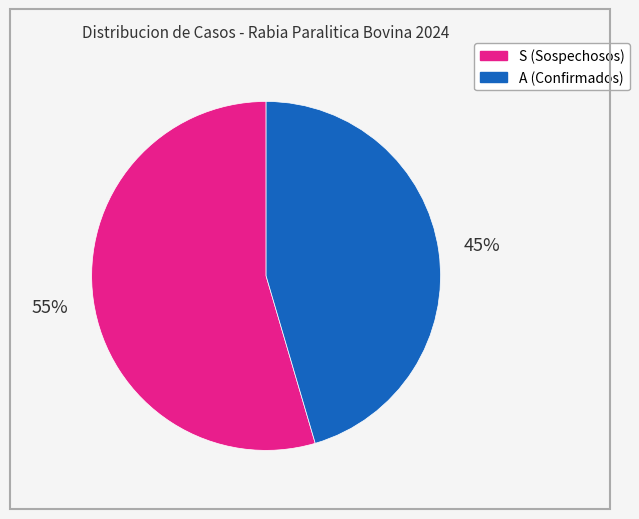

Is S the majority of the pie?

Yes